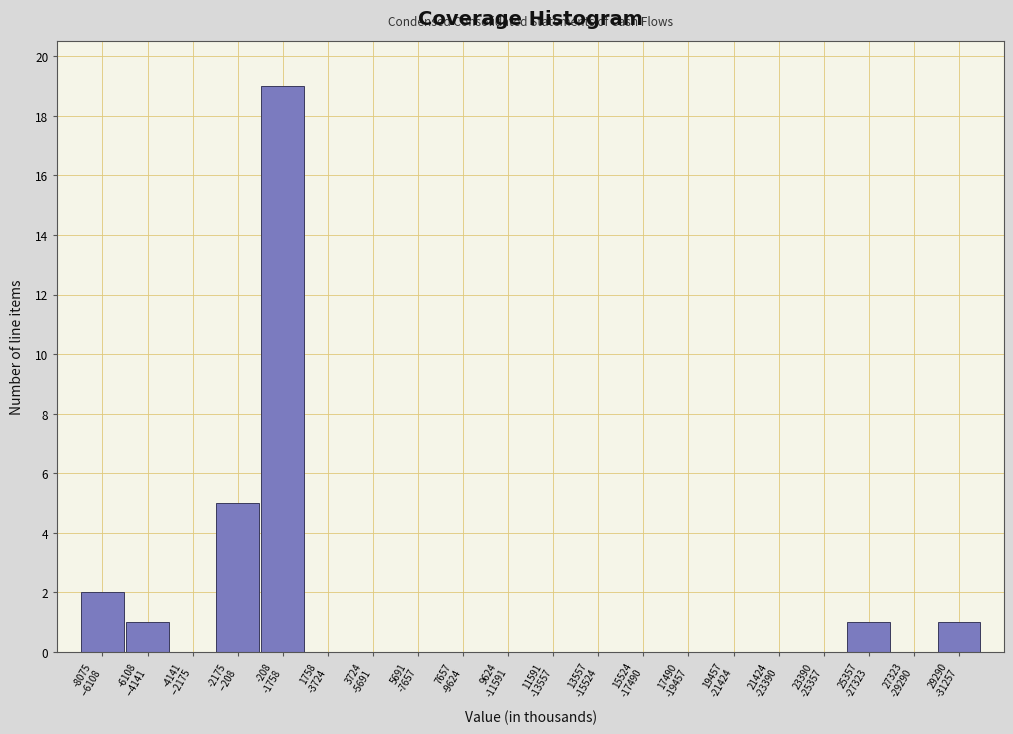

What is the greatest value displayed?

19